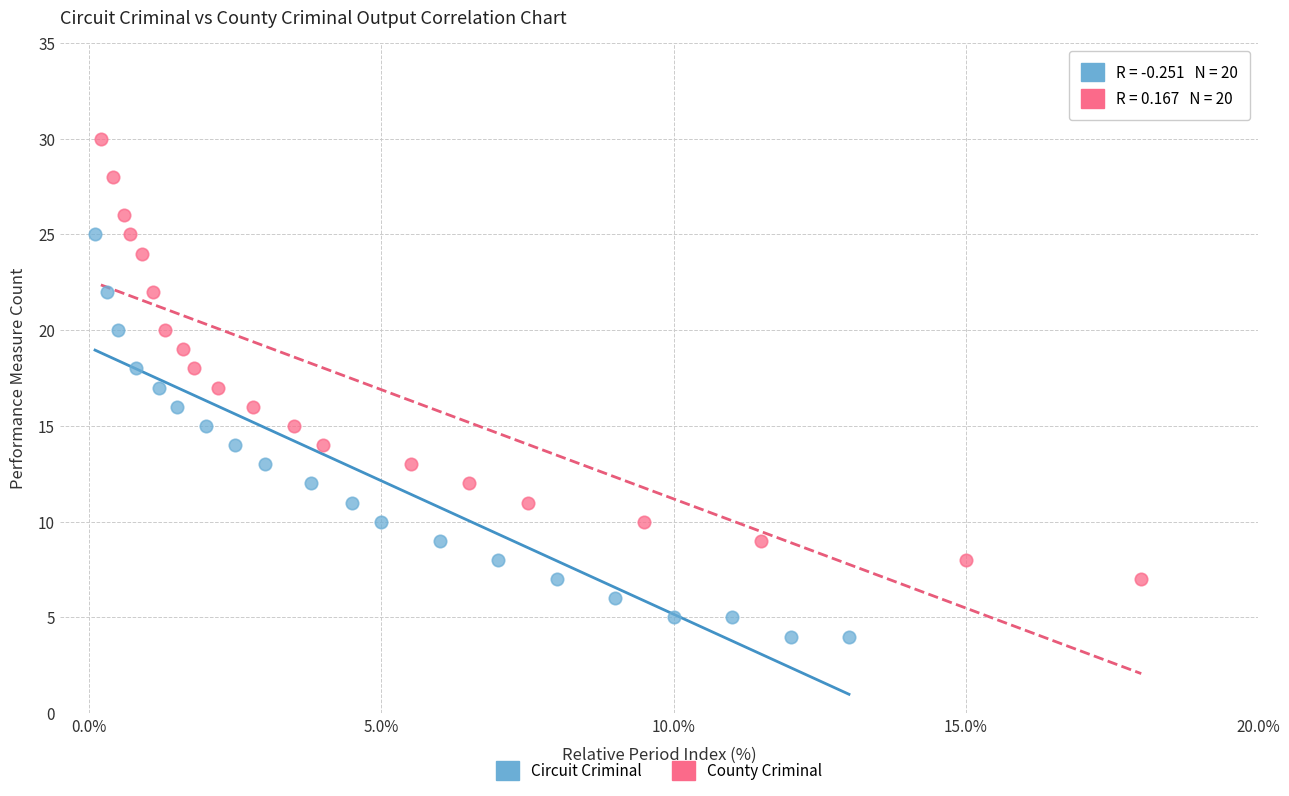

Which series reaches the minimum Y coordinate?

Circuit Criminal